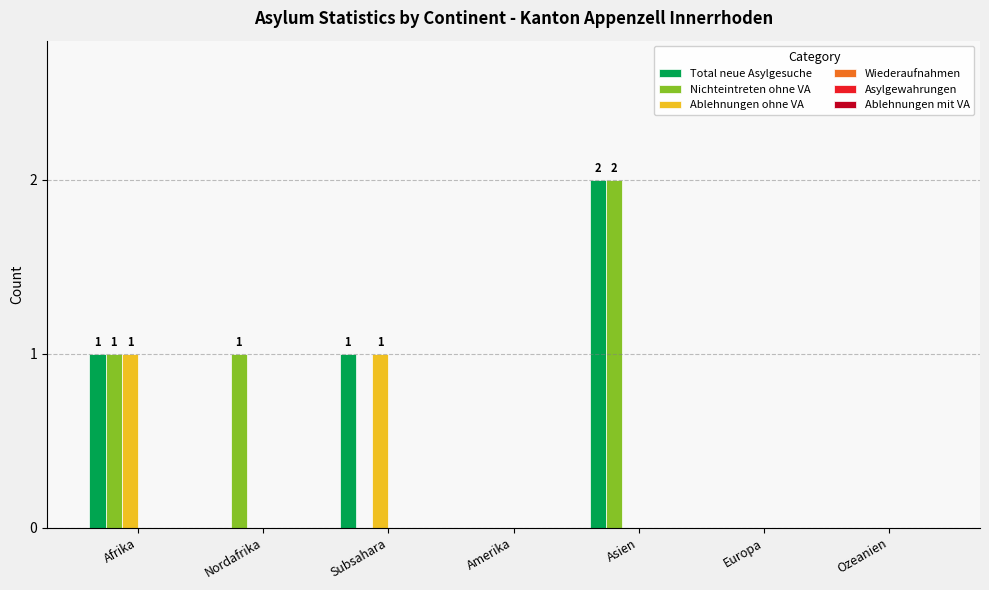

Is the value of Nichteintreten ohne VA at Nordafrika greater than the value of Ablehnungen ohne VA at Amerika?

Yes